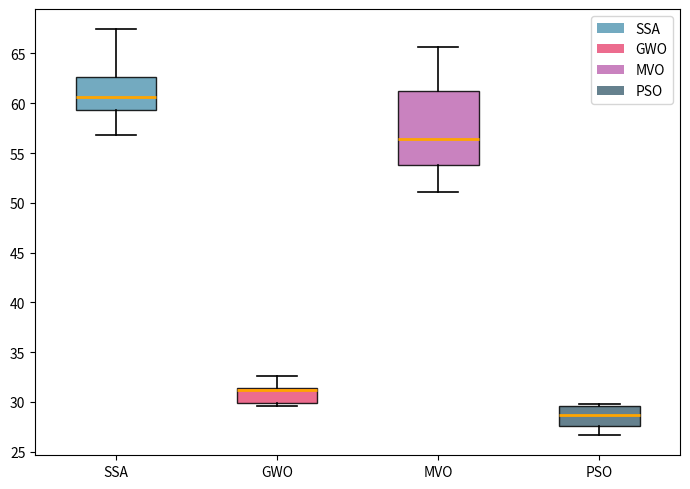

Reading left to right, transcribe this box plot: for each box, give where its median line is, the range the box spans, and where its two whiskers end, as read against the y-axis. The values are not printed on the chart, so give them approximately, as read against the axis.

SSA: median 60.5, box 59.5 to 62.5, whiskers 57.0 to 67.5
GWO: median 31.0 (drawn on the box's upper edge), box 30.0 to 31.5, whiskers 29.5 to 32.5
MVO: median 56.5, box 54.0 to 61.0, whiskers 51.0 to 65.5
PSO: median 28.5, box 27.5 to 29.5, whiskers 26.5 to 30.0